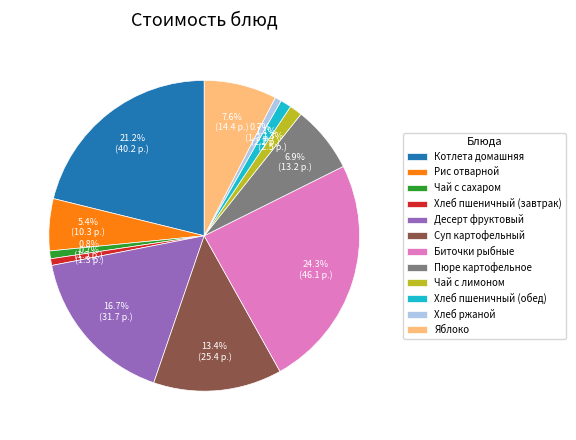

To the nearest percent, what is the average slice percentage?

8%